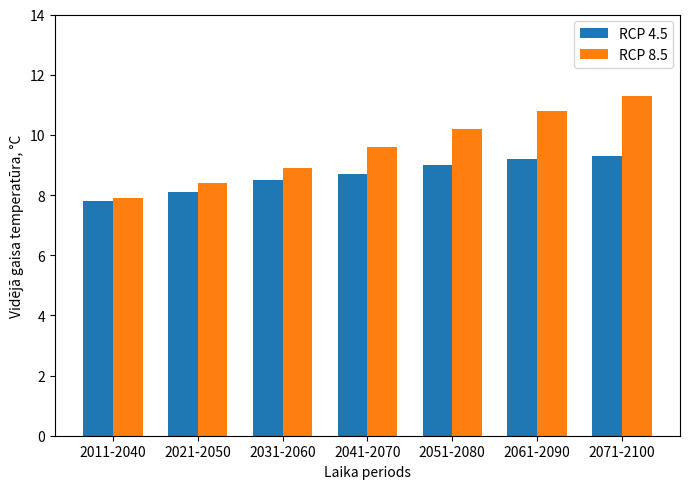

What position from the left is 2061-2090?

6